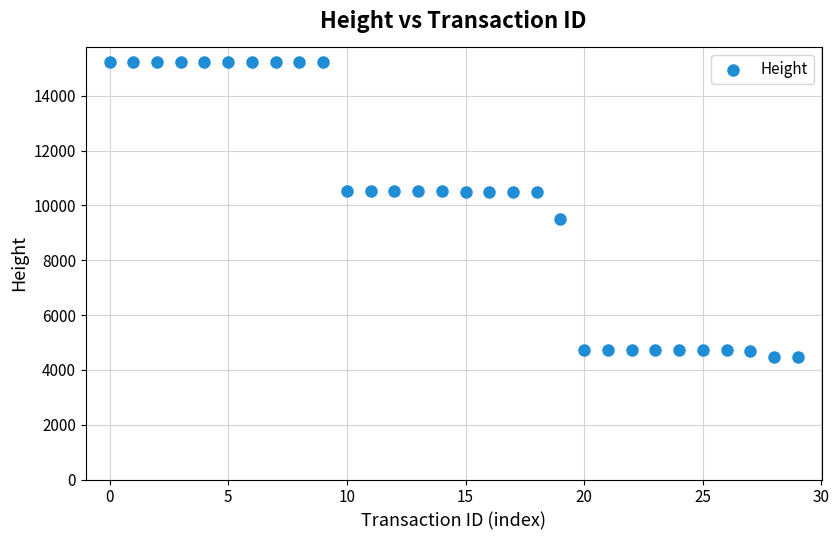

What is the range of Y values (max minus min)?

10754